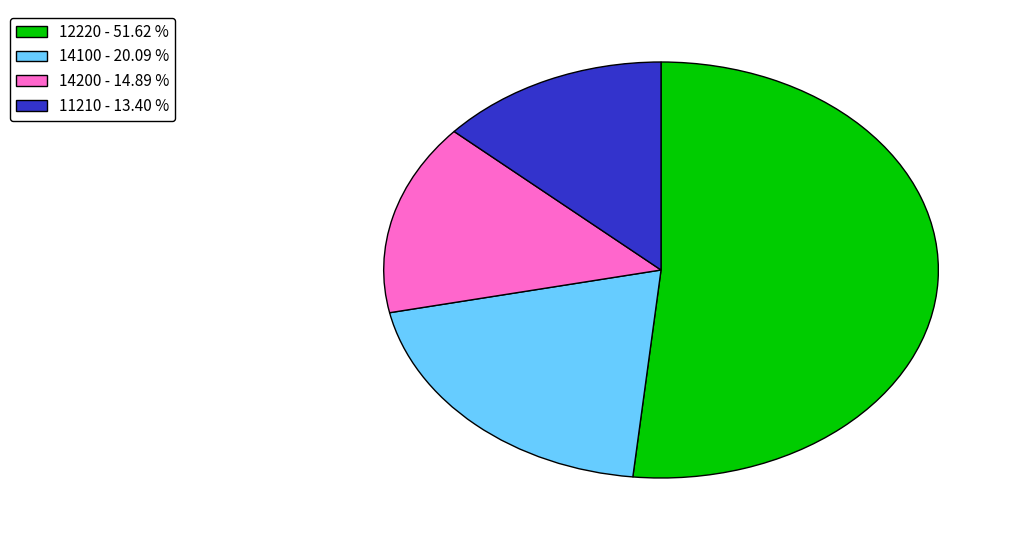

Which has a higher value, 14200 - 14.89 % or 14100 - 20.09 %?

14100 - 20.09 %